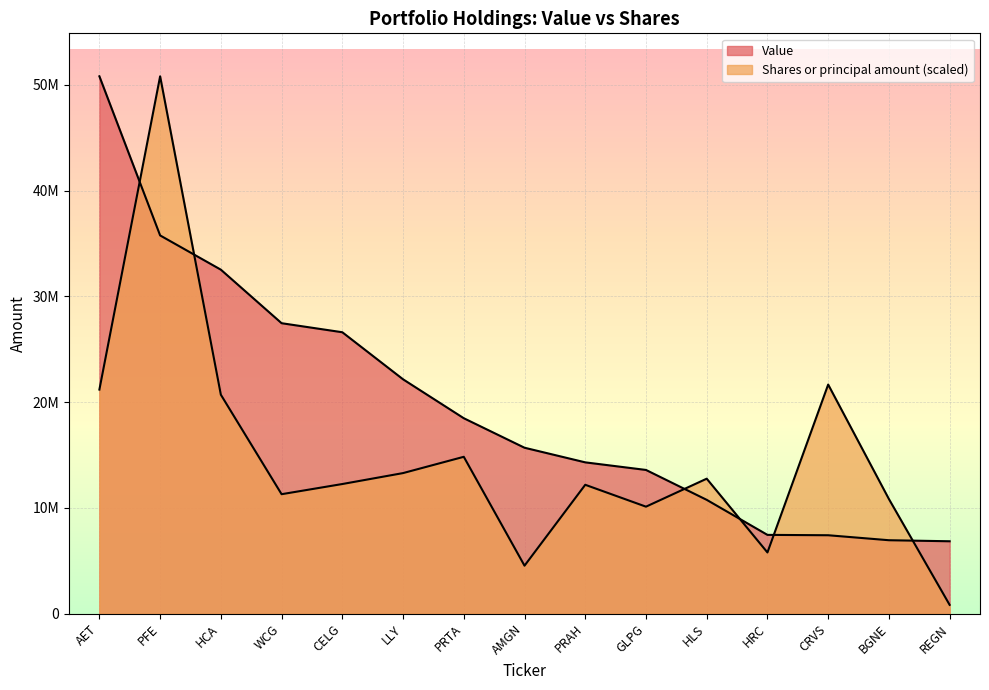

At which label does Shares or principal amount first exceed 12247722?

AET